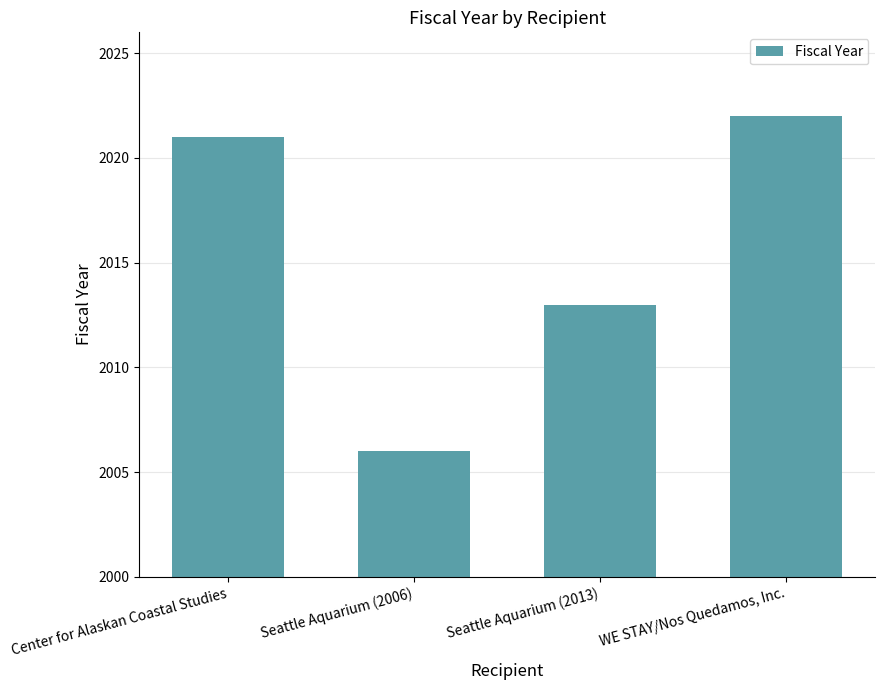

What is the difference between the maximum and minimum values?

16